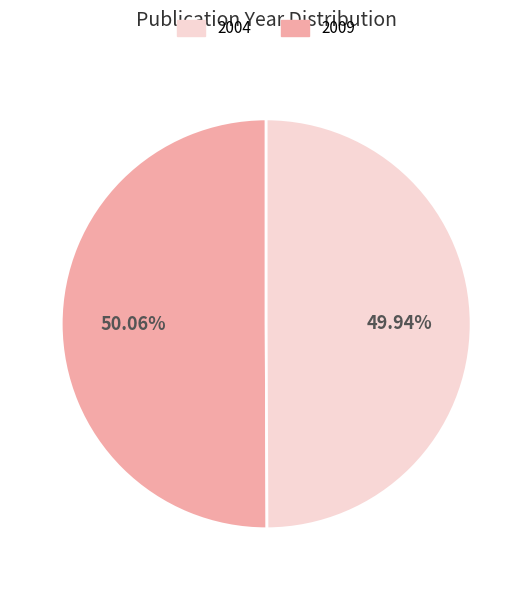

Is there a majority slice in this chart?

Yes